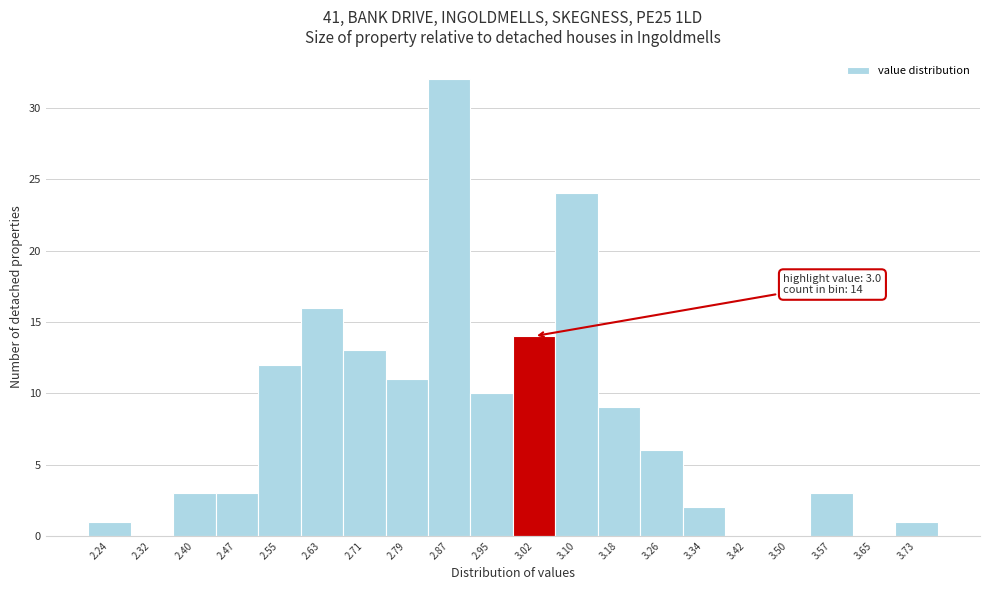

Over which range of the x-axis is the bar tallest?

2.83 to 2.91